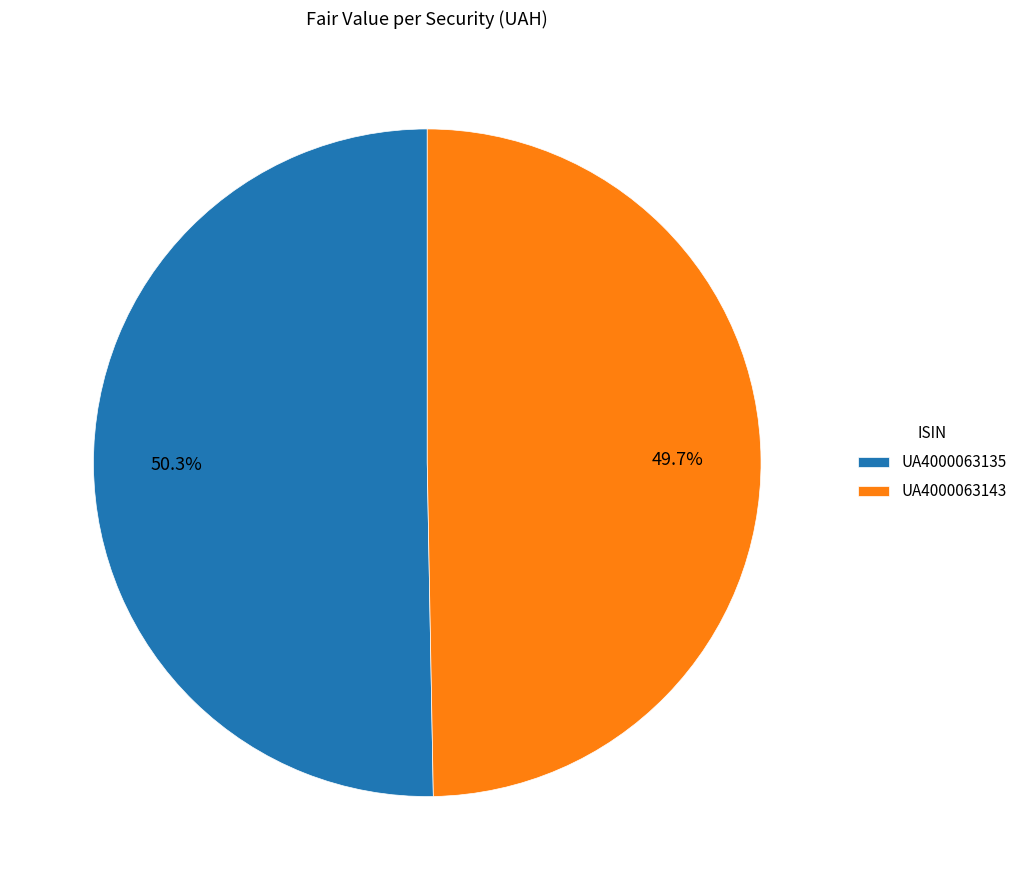

What percentage is the UA4000063135 slice, to the nearest percent?

50%